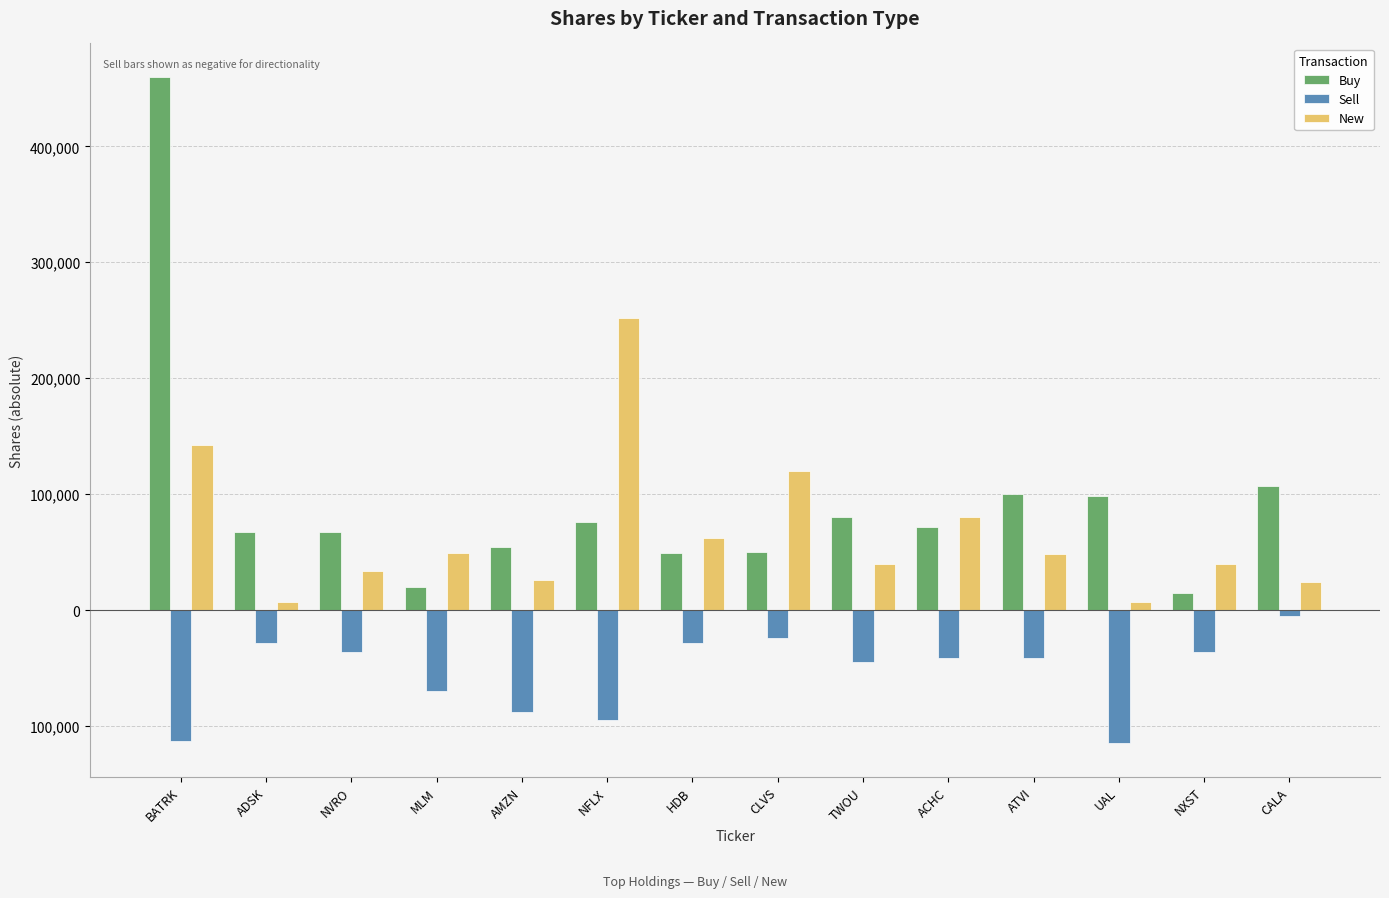

At which category is the sum across all series the highest?

BATRK